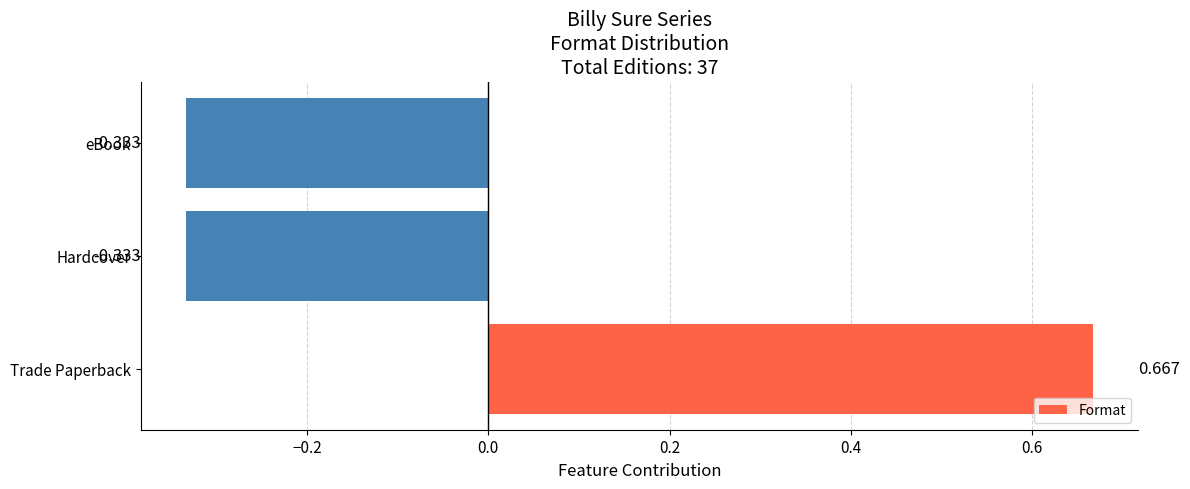

Between Hardcover and Trade Paperback, which is larger?

Trade Paperback